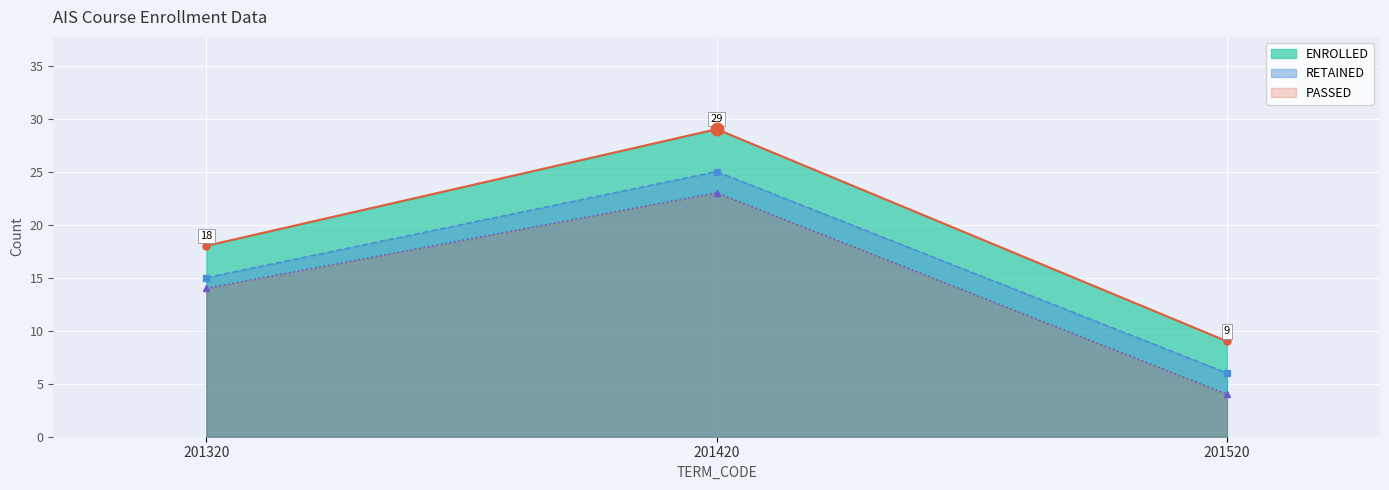

How many lines are shown in the chart?

3